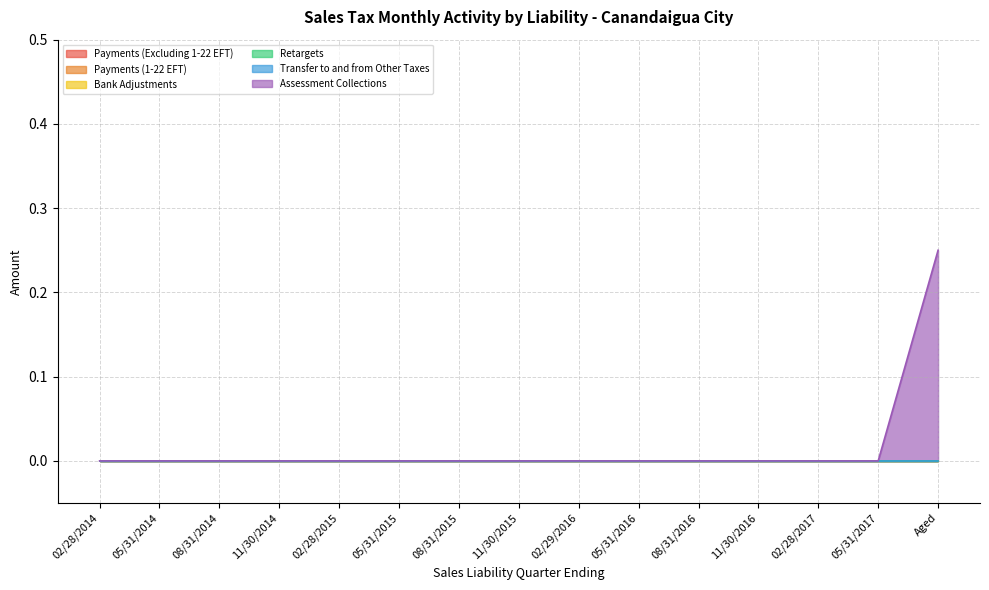

How many values in the Assessment Collections series exceed 0?

1